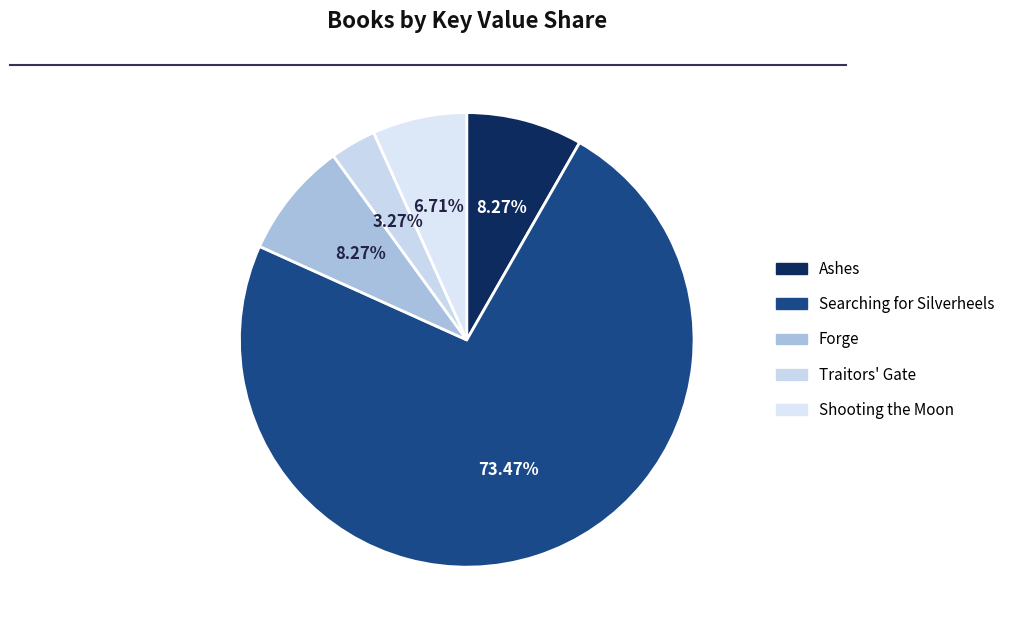

What is the ratio of the value at Ashes to the value at Shooting the Moon?

1.2